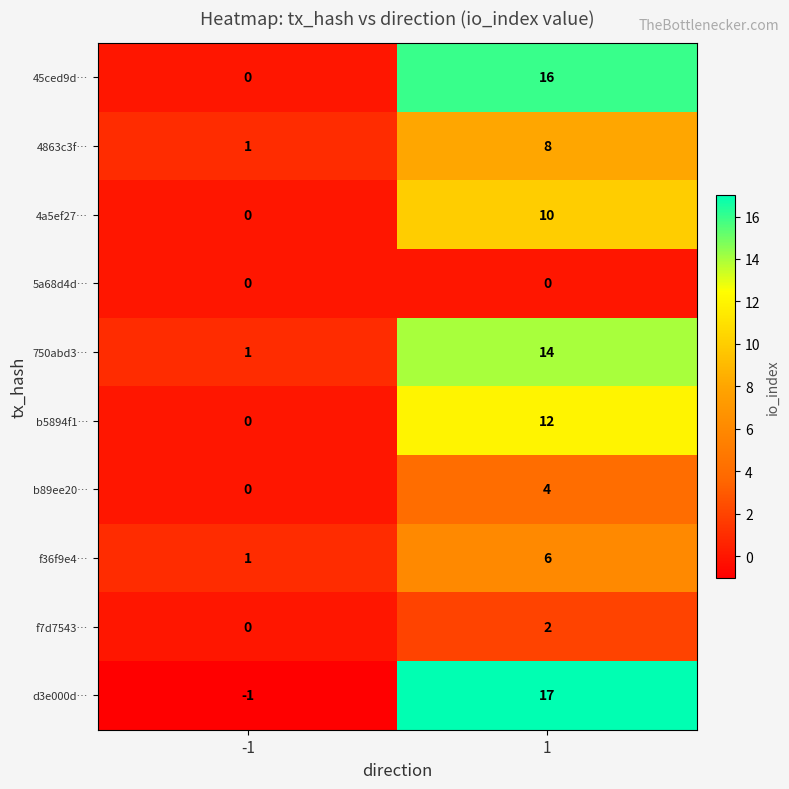

What is the total value across all series at 1?

89